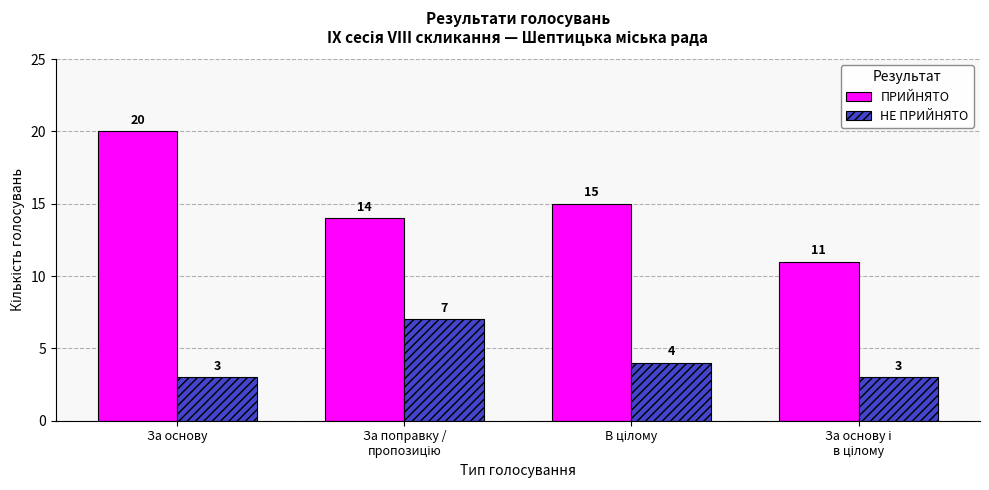

Rank the series at За основу from highest to lowest value.

ПРИЙНЯТО, НЕ ПРИЙНЯТО